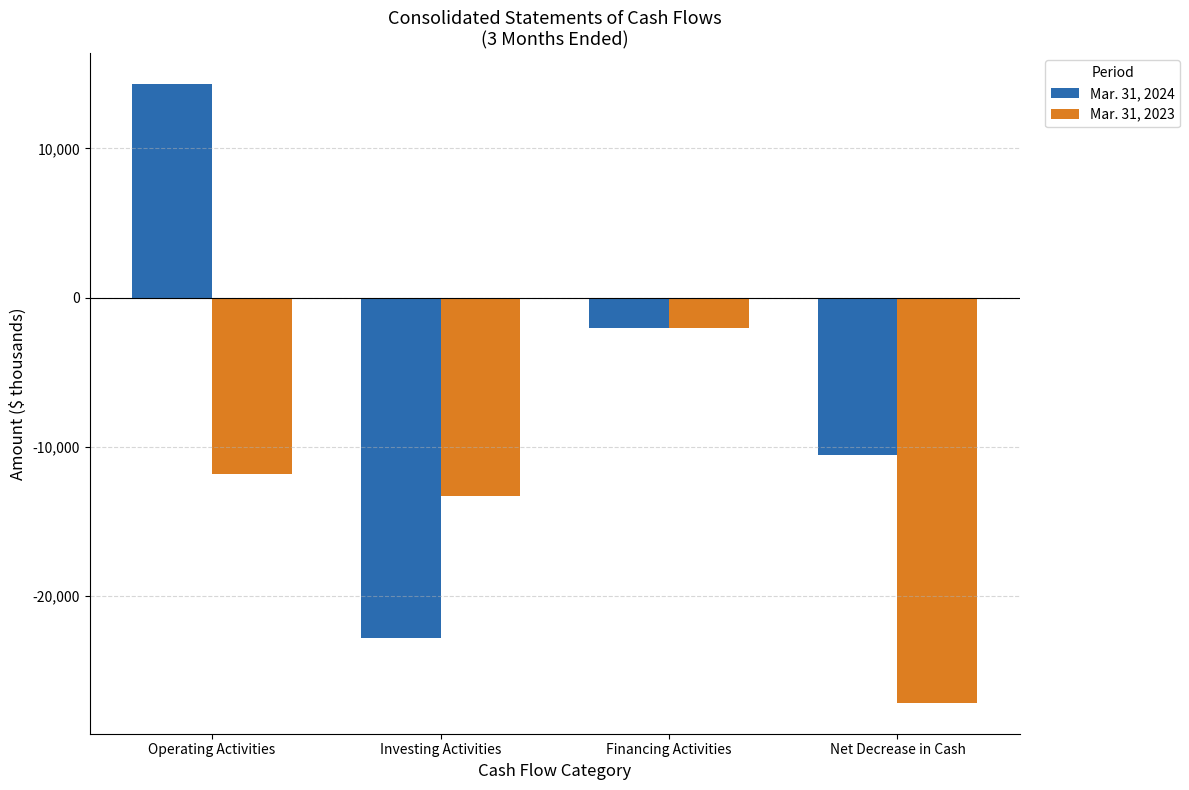

What is the difference between the highest and lowest values at Financing Activities?

2